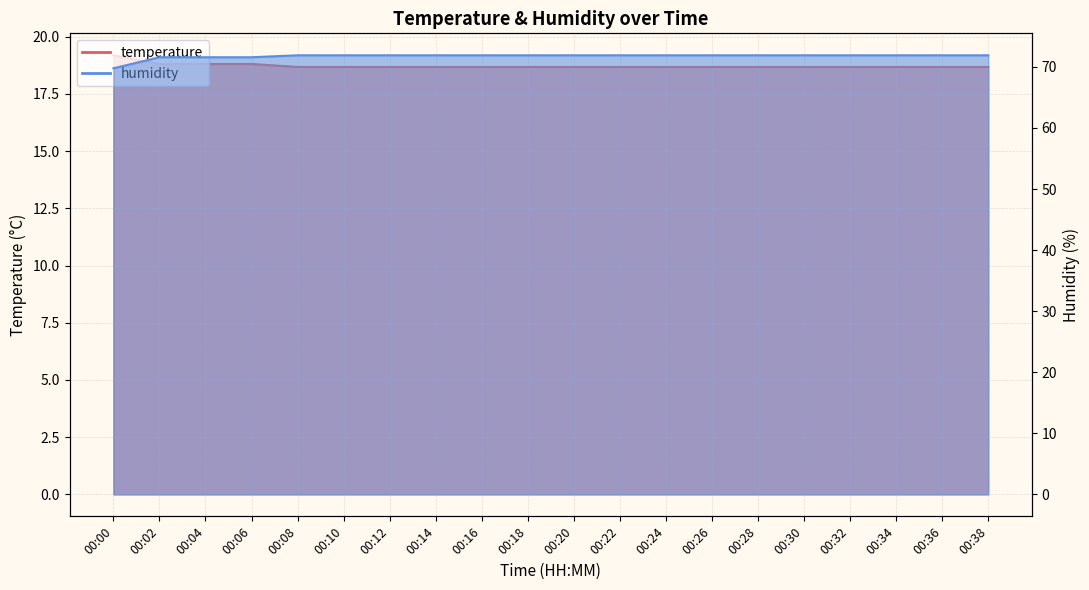

What is the highest value of the temperature series?

19.2